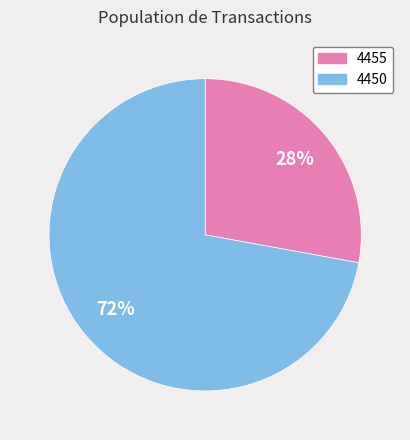

Does 4450 represent more than half of the total?

Yes